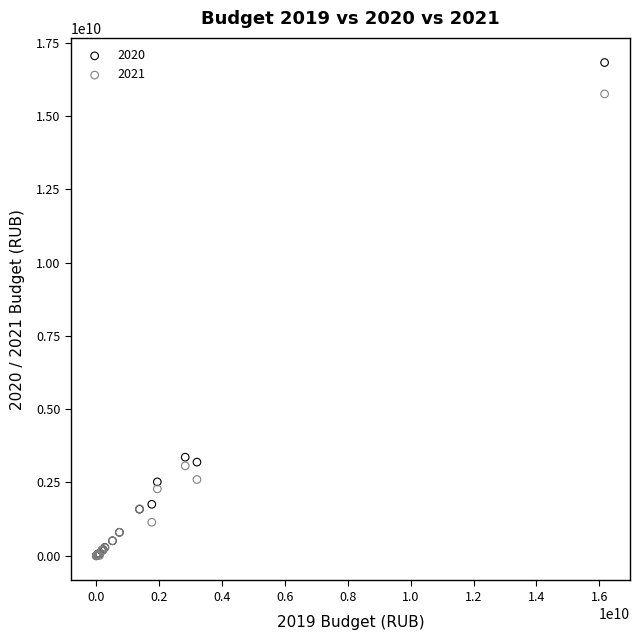

What are all the series names shown in the legend?

2020, 2021